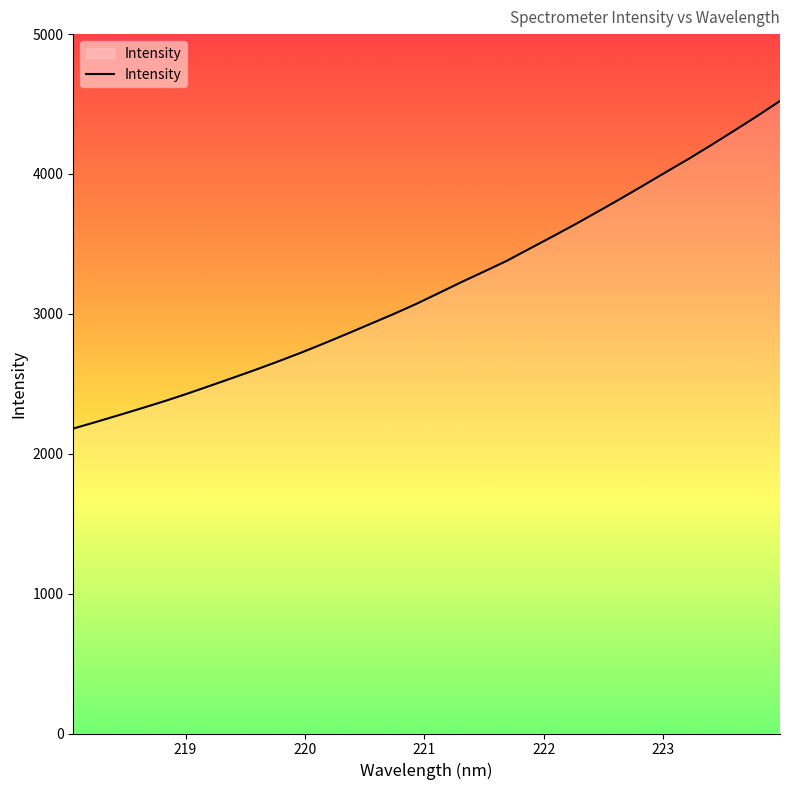

What is the difference between the maximum and minimum values?

2342.0